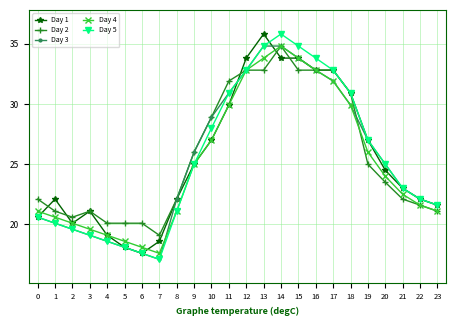

Which series has the largest range (max minus min)?

Day 5